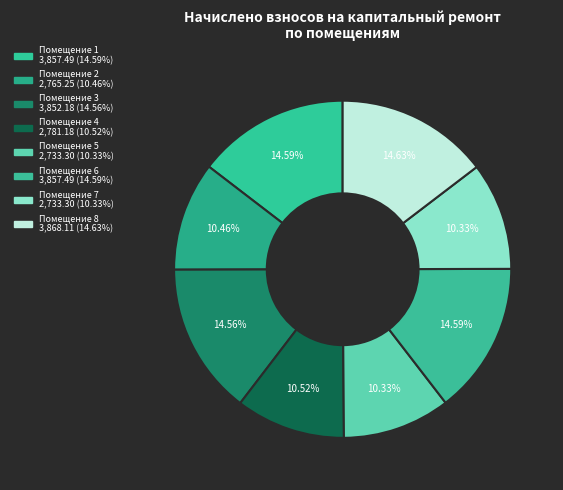

Rank the categories by value from lowest to highest.

5, 7, 2, 4, 3, 1, 6, 8